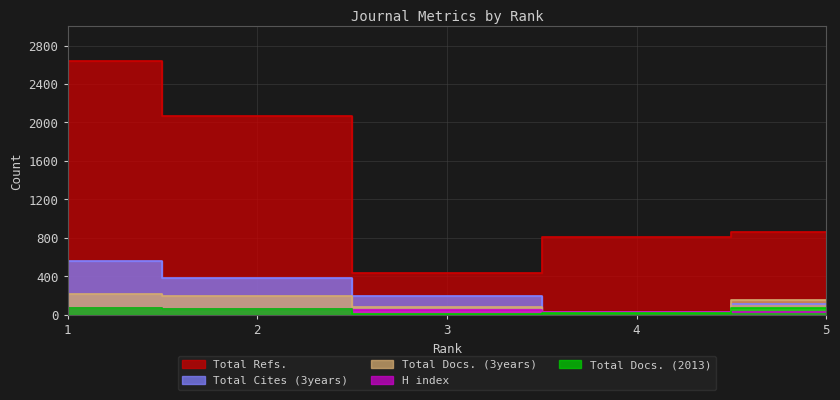

True or false: Total Refs. and H index intersect in this chart.

False